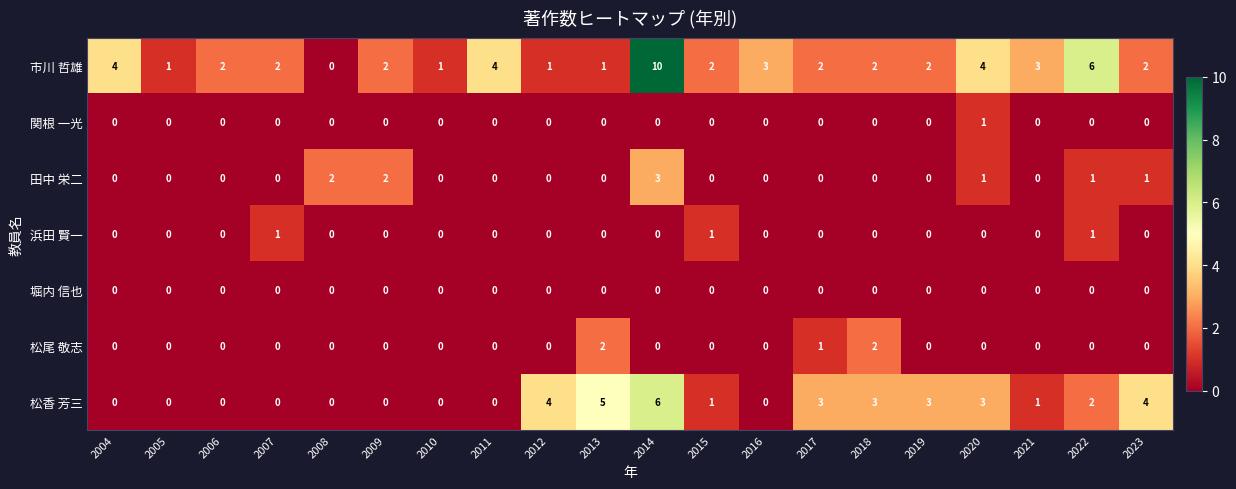

What is the total value across all series at 2020?

9